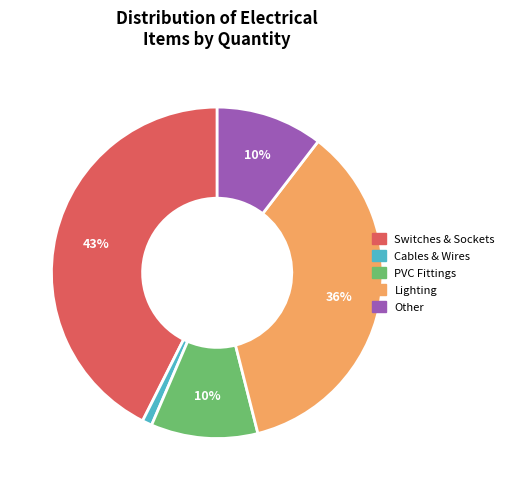

To the nearest percent, what is the average slice percentage?

20%